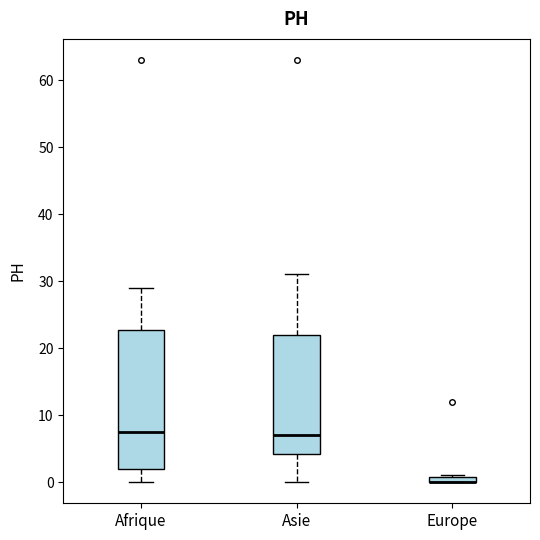

Comparing the boxes themselves (not the whiskers), which one is the tallest?

Afrique